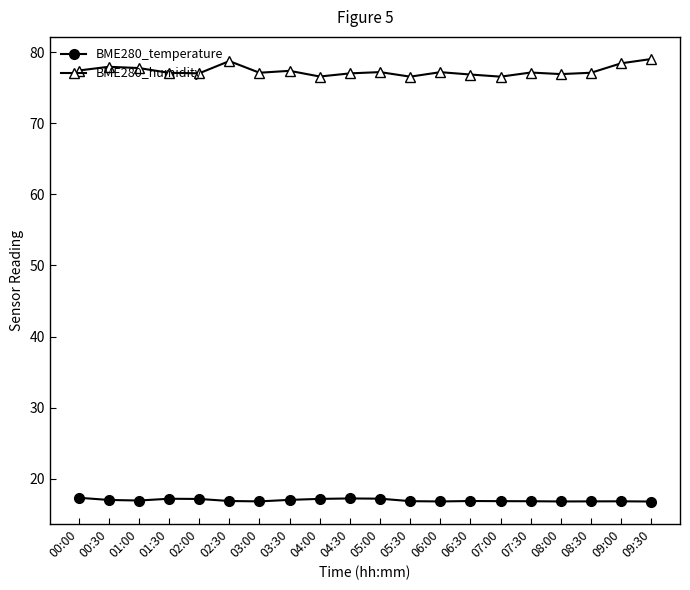

What are all the series names shown in the legend?

BME280_temperature, BME280_humidity